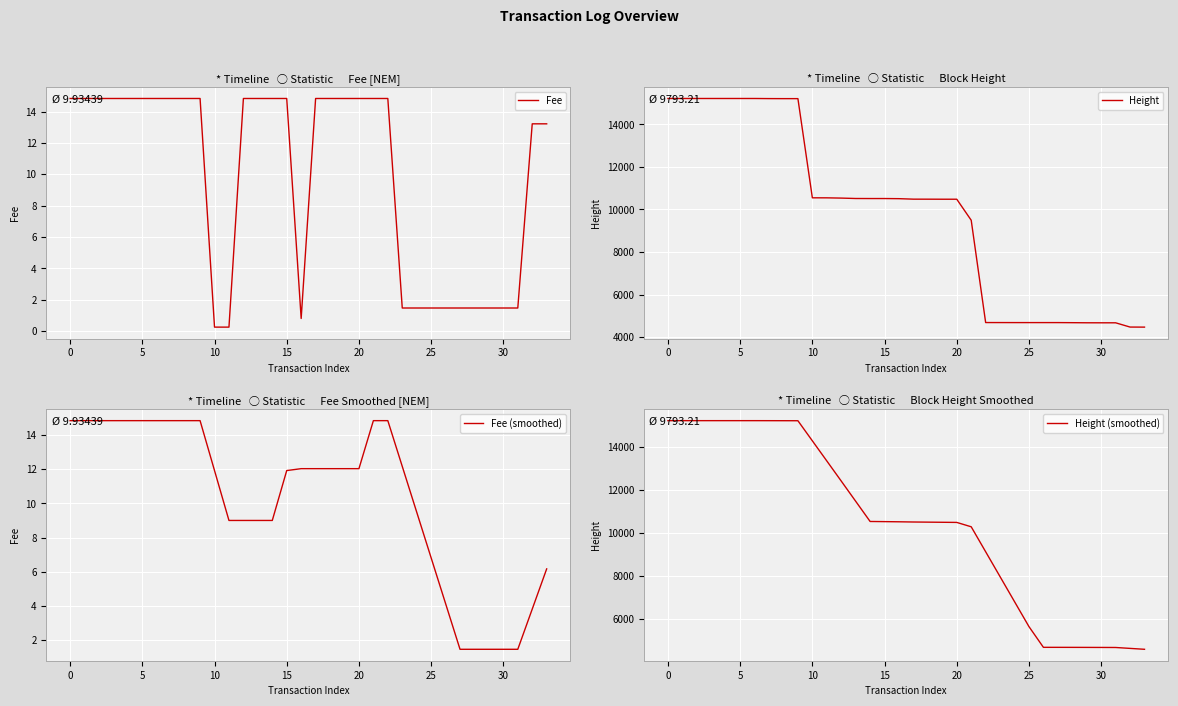

Rank the series by their maximum value, from highest to lowest.

Height, Height (smoothed), Fee, Fee (smoothed)